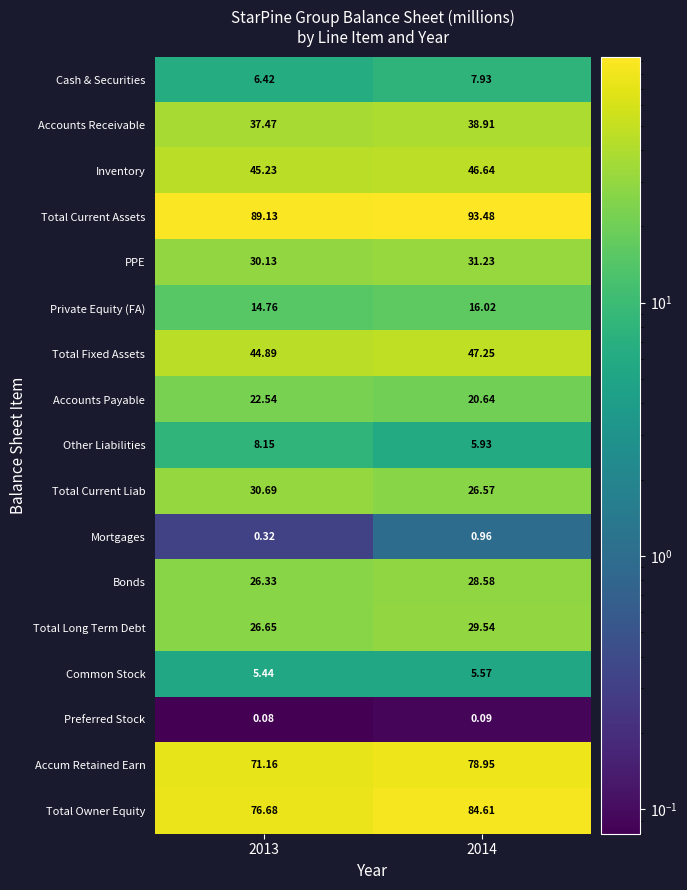

At 2013, list the series in order from smallest to largest.

Preferred Stock, Mortgages, Common Stock, Cash & Securities, Other Liabilities, Private Equity (FA), Accounts Payable, Bonds, Total Long Term Debt, PPE, Total Current Liab, Accounts Receivable, Total Fixed Assets, Inventory, Accum Retained Earn, Total Owner Equity, Total Current Assets